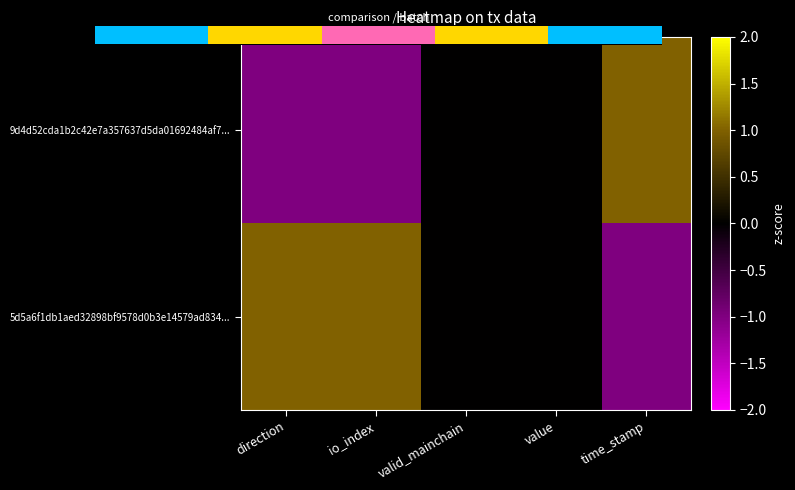

At which label is 5d5a6f1db1aed32898bf9578d0b3e14579ad834... closest to 0?

valid_mainchain